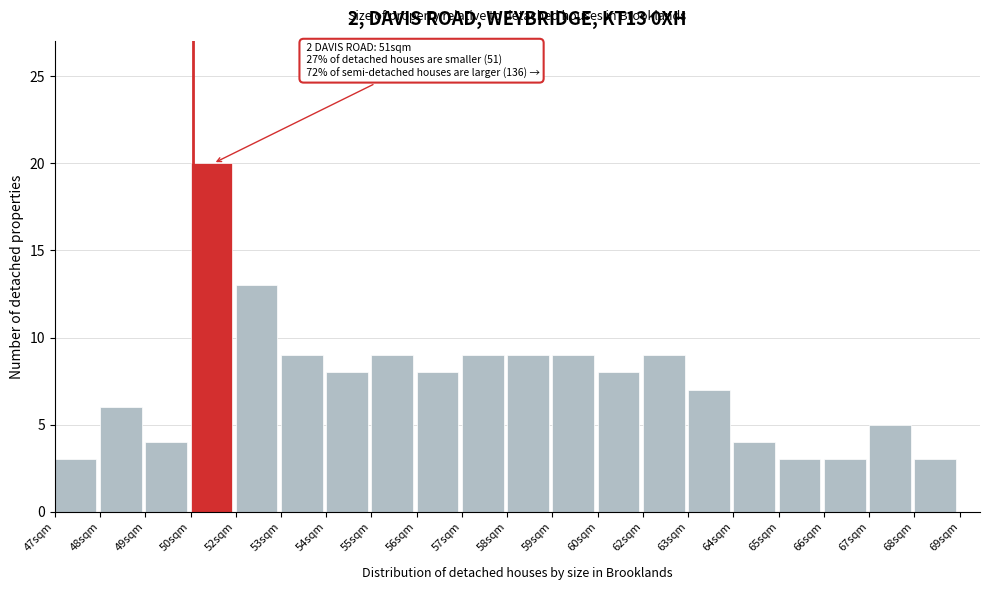

Reading left to right, extract all data points from this chart.

3	6	4	20	13	9	8	9	8	9	9	9	8	9	7	4	3	3	5	3